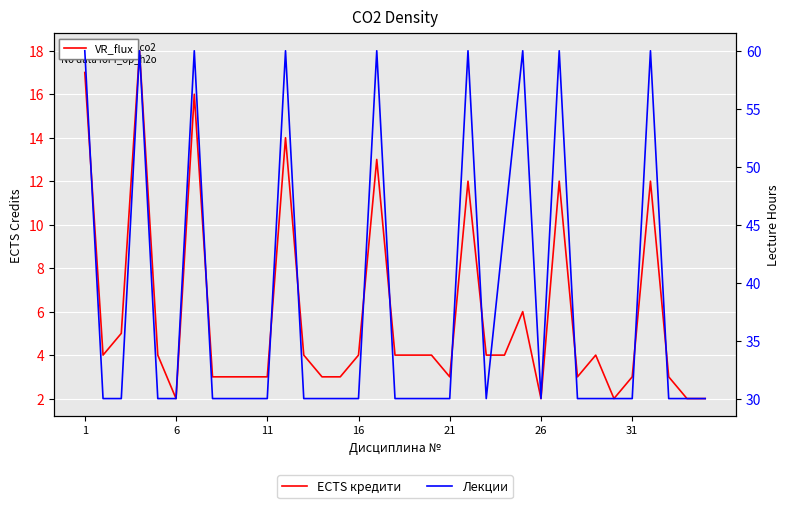

Which category has the highest value across all series?

1